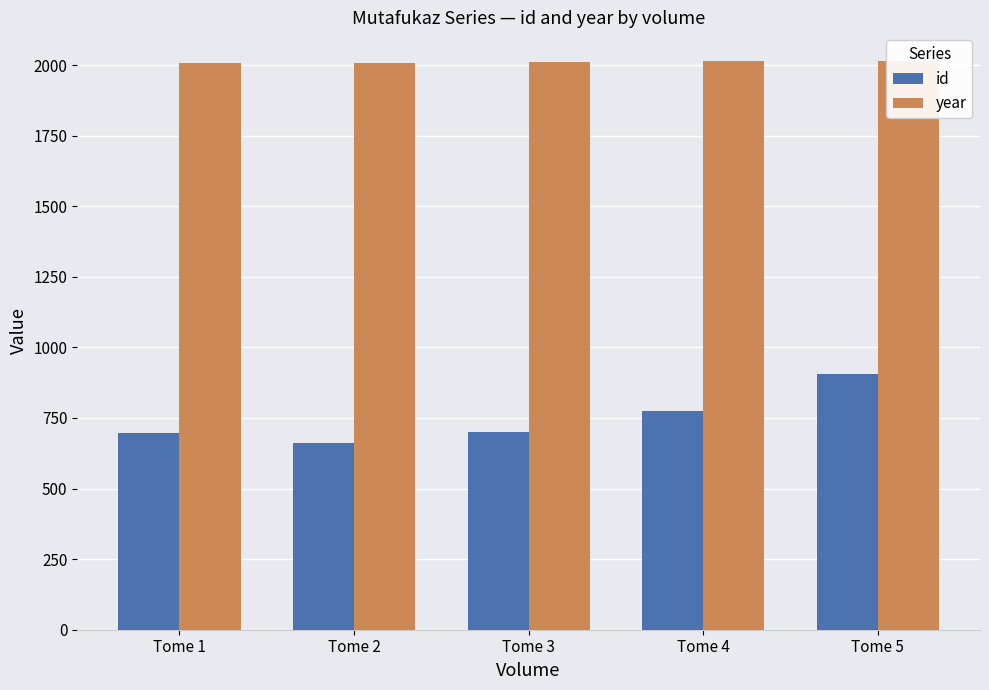

How many distinct data groups are displayed?

2